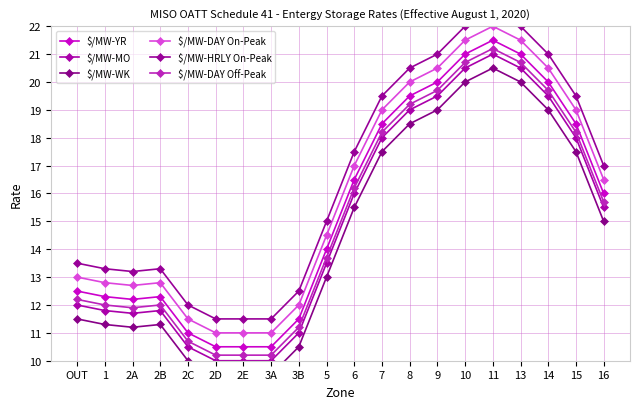

At which label is $/MW-YR closest to 16?

16